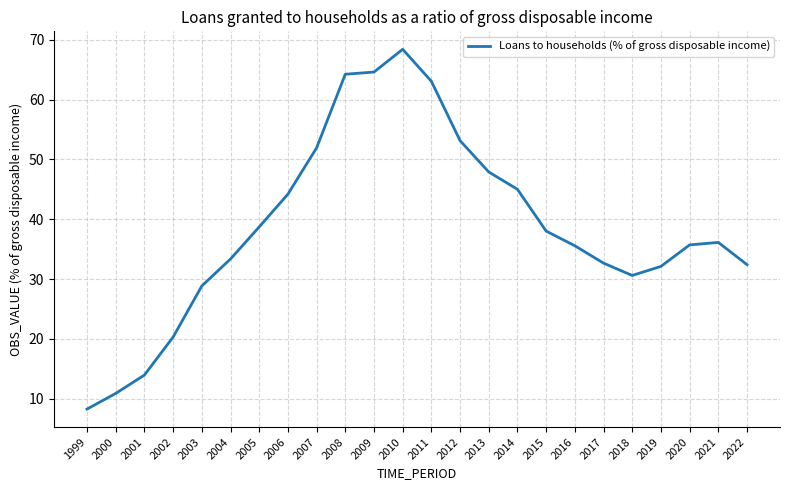

What is the sum of the values at 2022 and 2018?

63.0